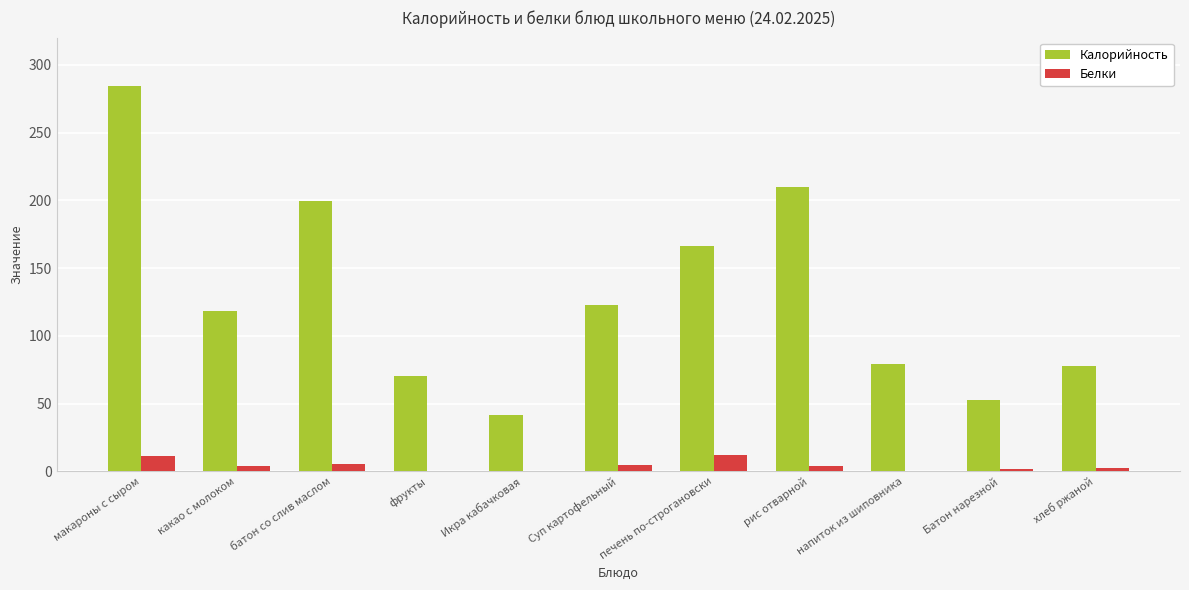

How many data points in Калорийность are above 118?

6